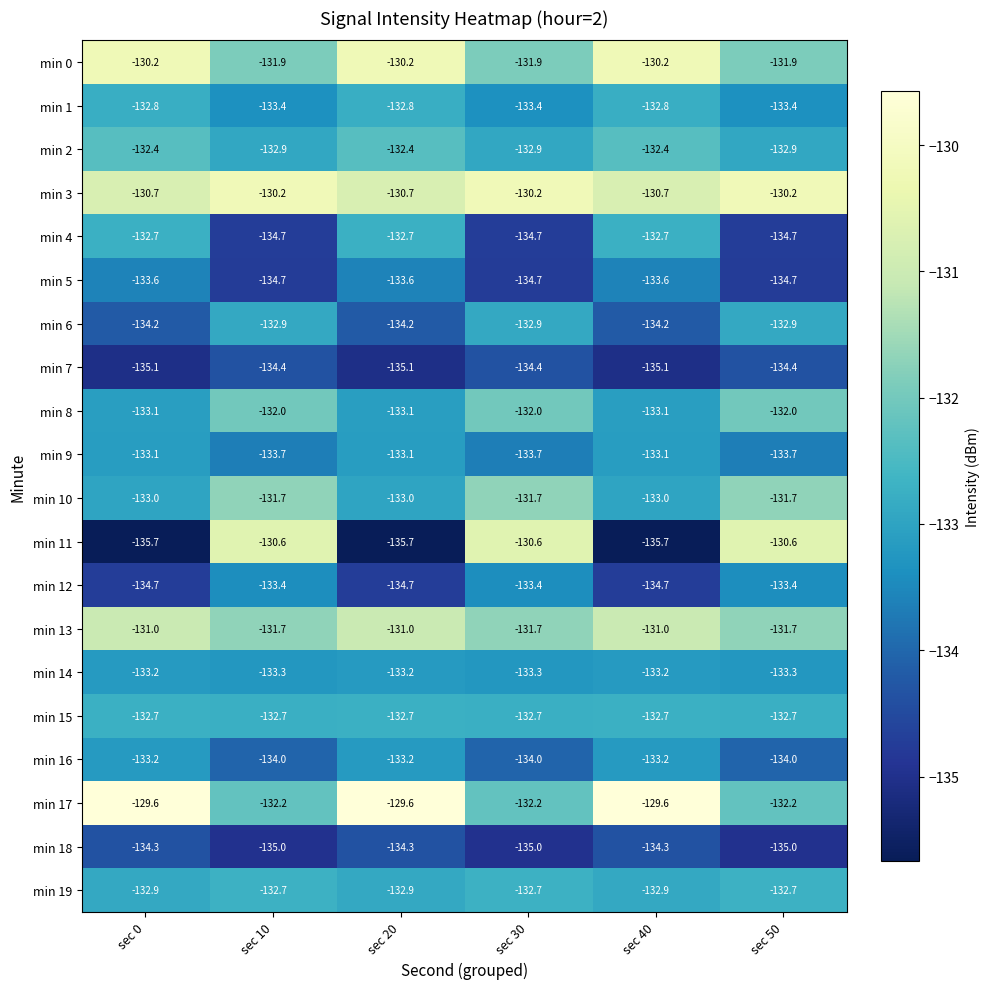

Which series changed the most between sec 20 and sec 50?

min 11